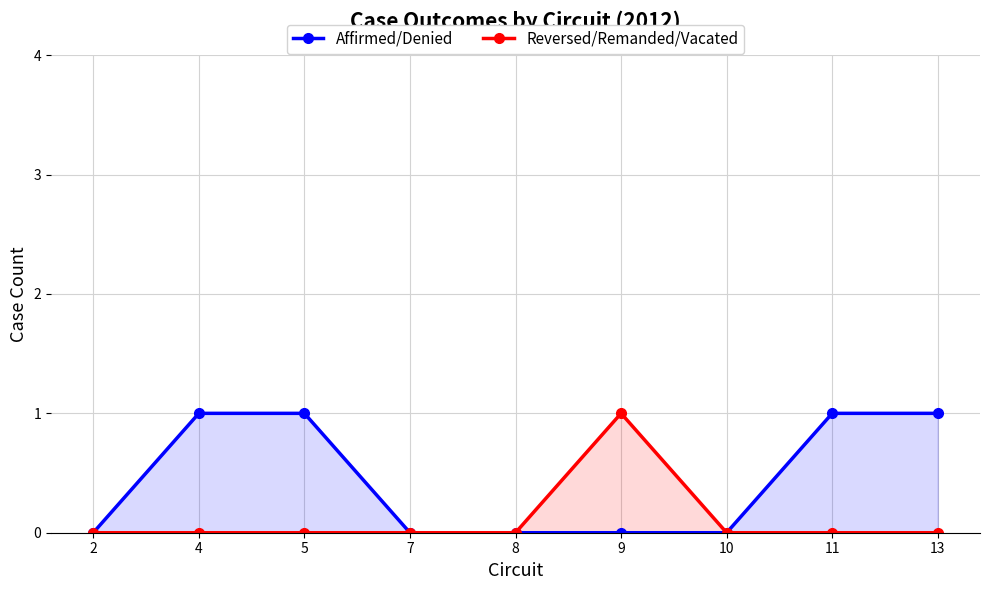

What is the difference between the highest and lowest values at 11?

1